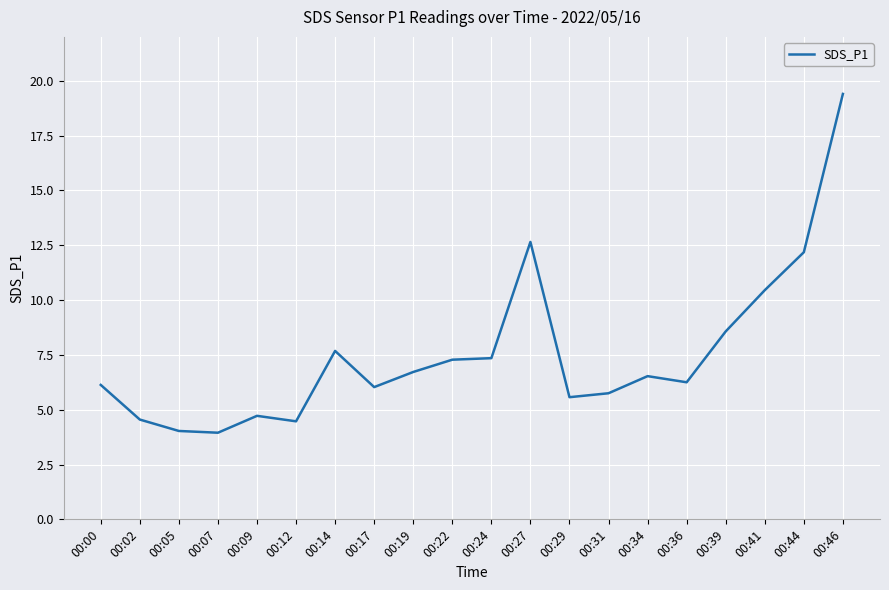

Where is the data nearest to the value 11?

00:41